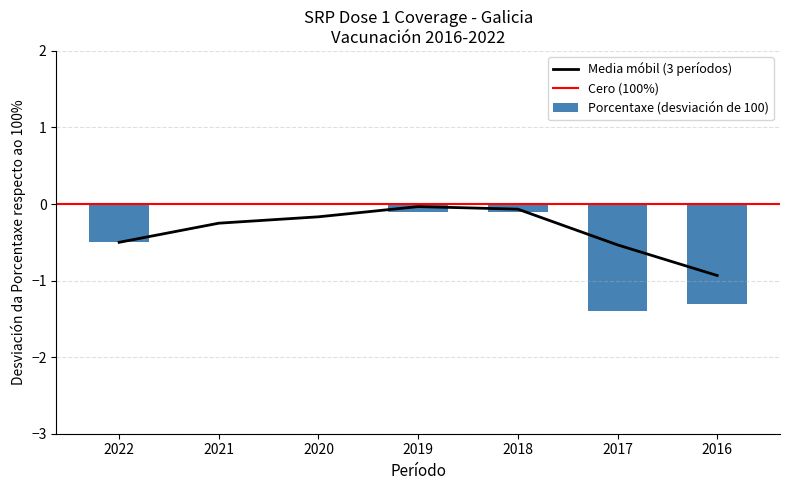

Reading left to right, list all the values displayed in this chart.

-0.5	0.0	0.0	-0.1	-0.1	-1.4	-1.3